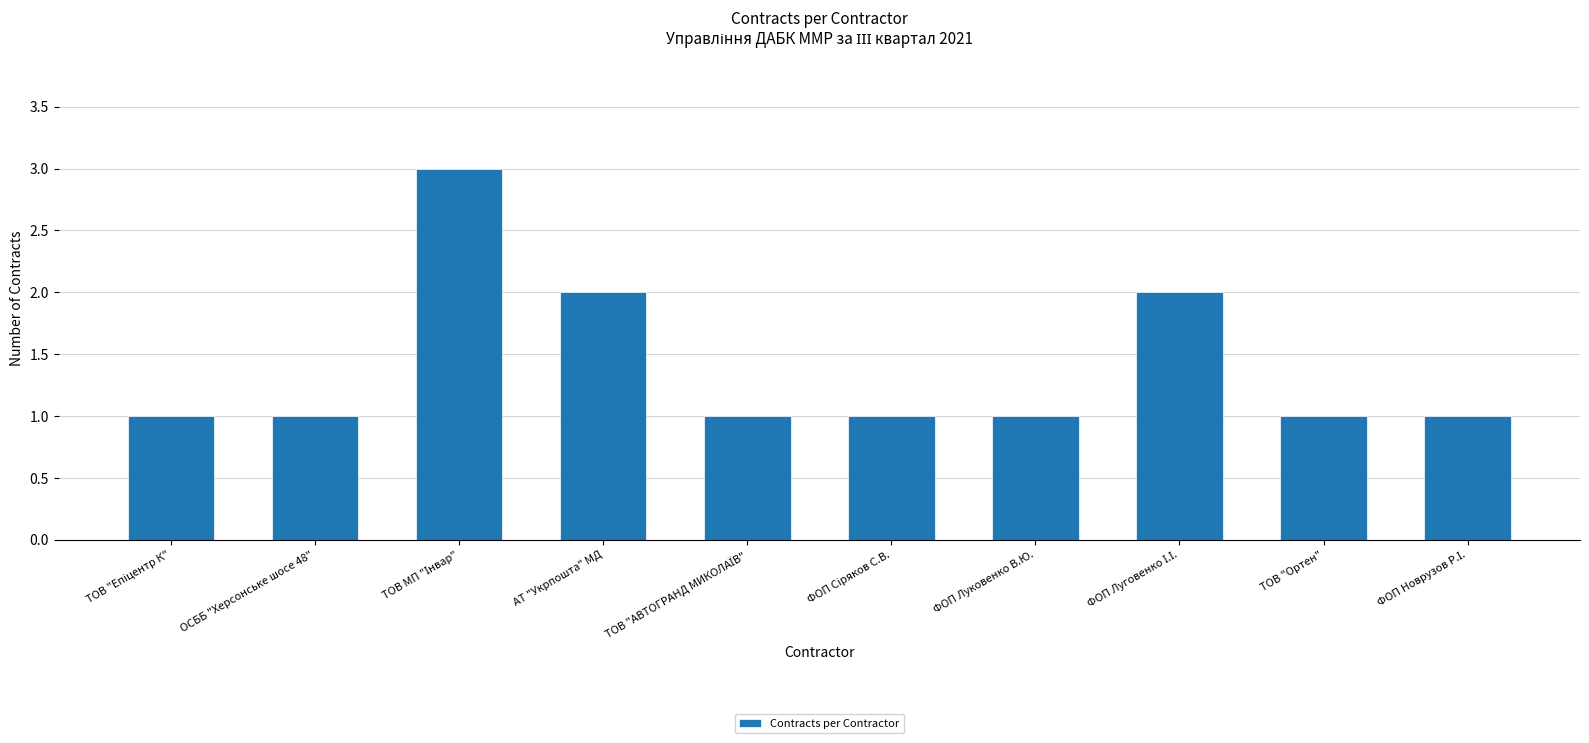

How many categories are shown in the chart?

10